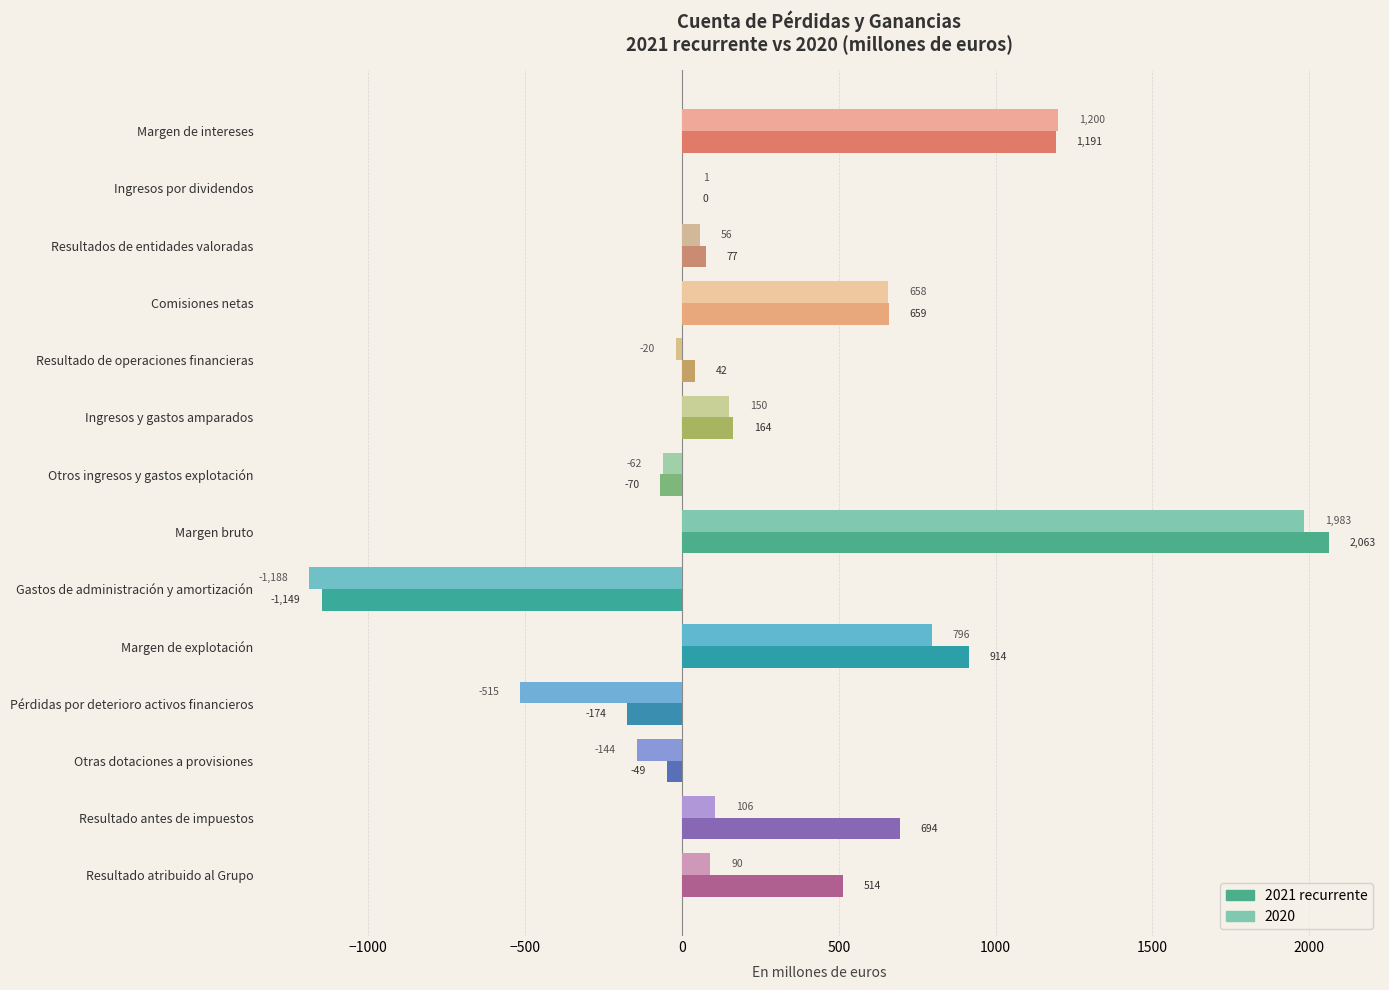

What is the sum of the 2020 values at Resultado de operaciones financieras and Margen bruto?

1963.0